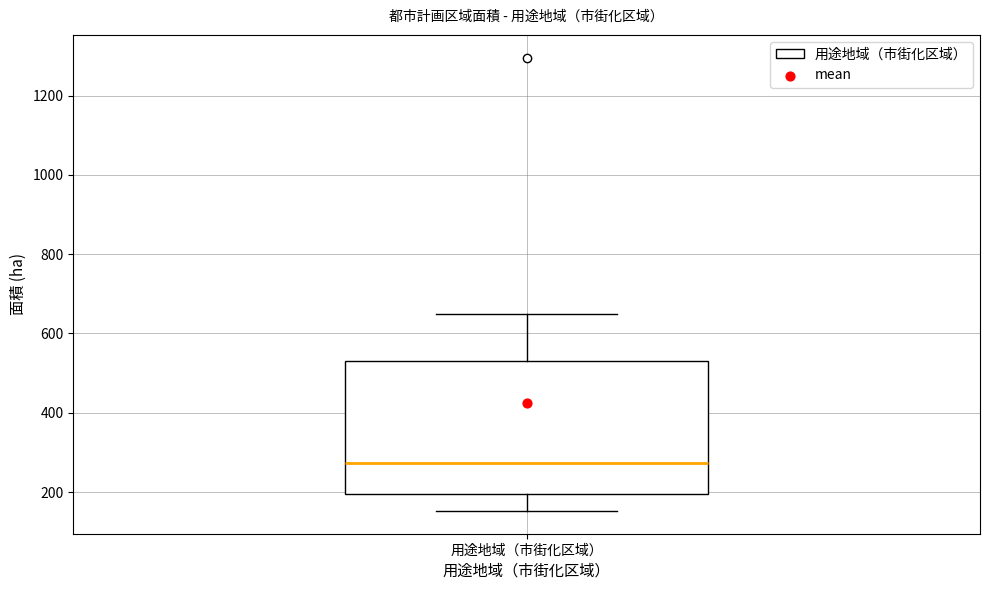

Transcribe this box plot: give where the median line is, the range the box spans, and where the two whiskers end, as read against the y-axis. The values are not printed on the chart, so give them approximately, as read against the axis.

median 280, box 200 to 520, whiskers 160 to 640